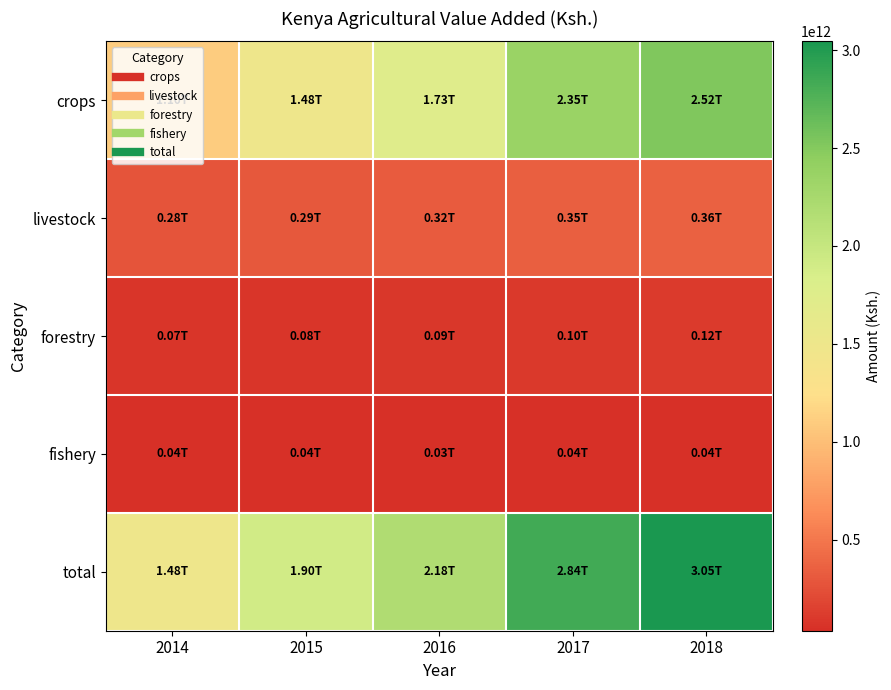

Which series has the largest total across all categories?

total